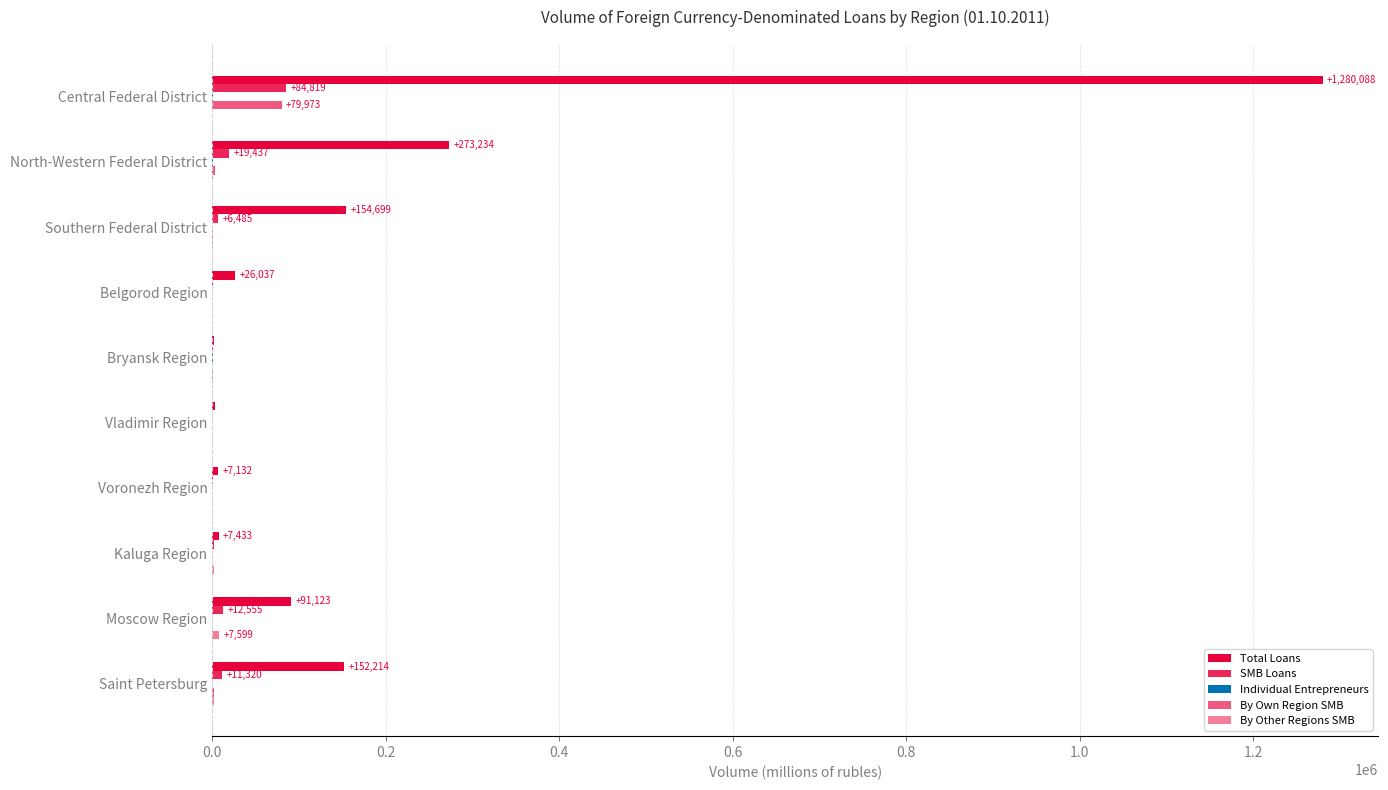

Count the number of data series in this chart.

5